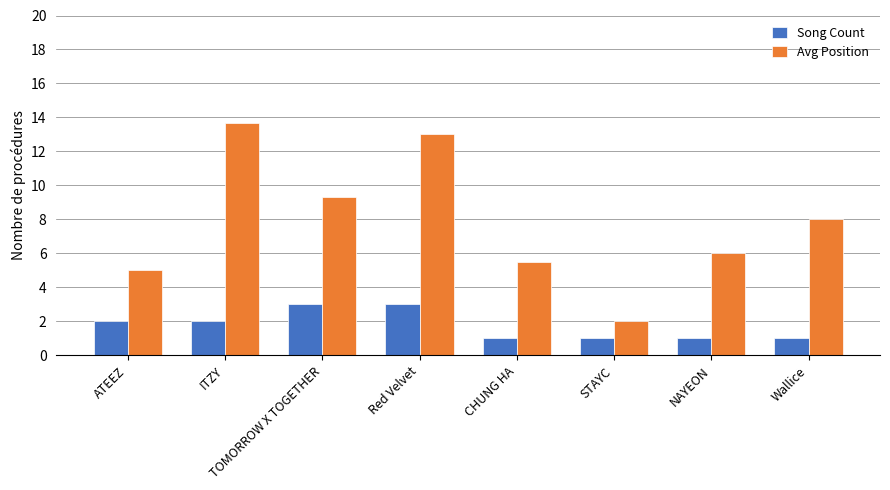

Reading right to left, list all the values displayed in this chart.

Song Count: 1.0	1.0	1.0	1.0	3.0	3.0	2.0	2.0
Avg Position: 8.0	6.0	2.0	5.5	13.0	9.3	13.7	5.0